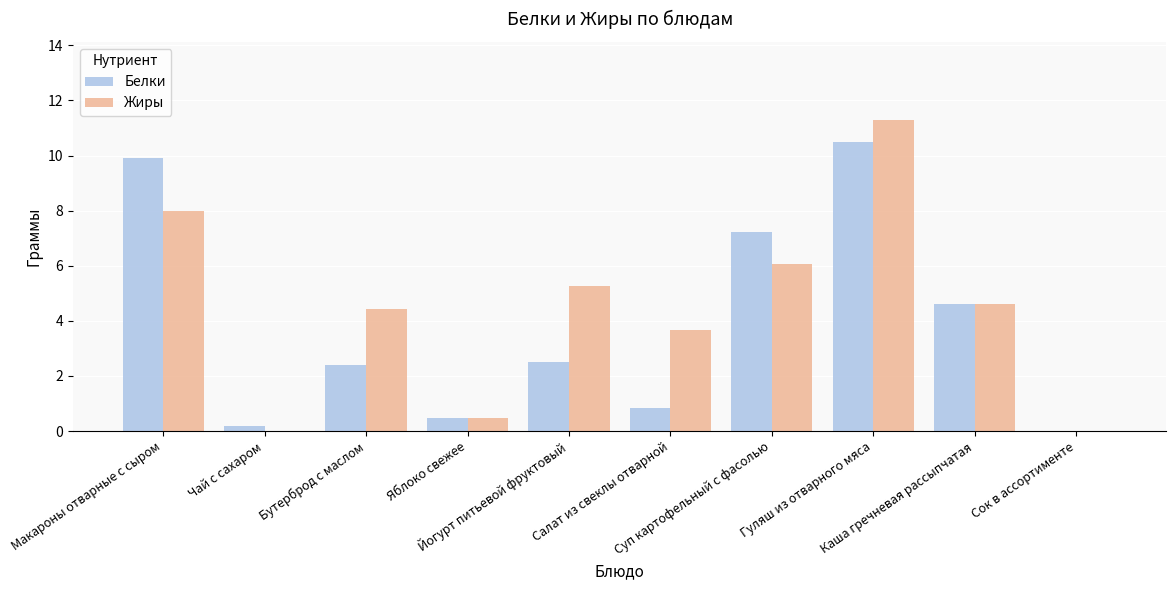

Is it true that Белки equals 2.4 at Бутерброд с маслом?

True